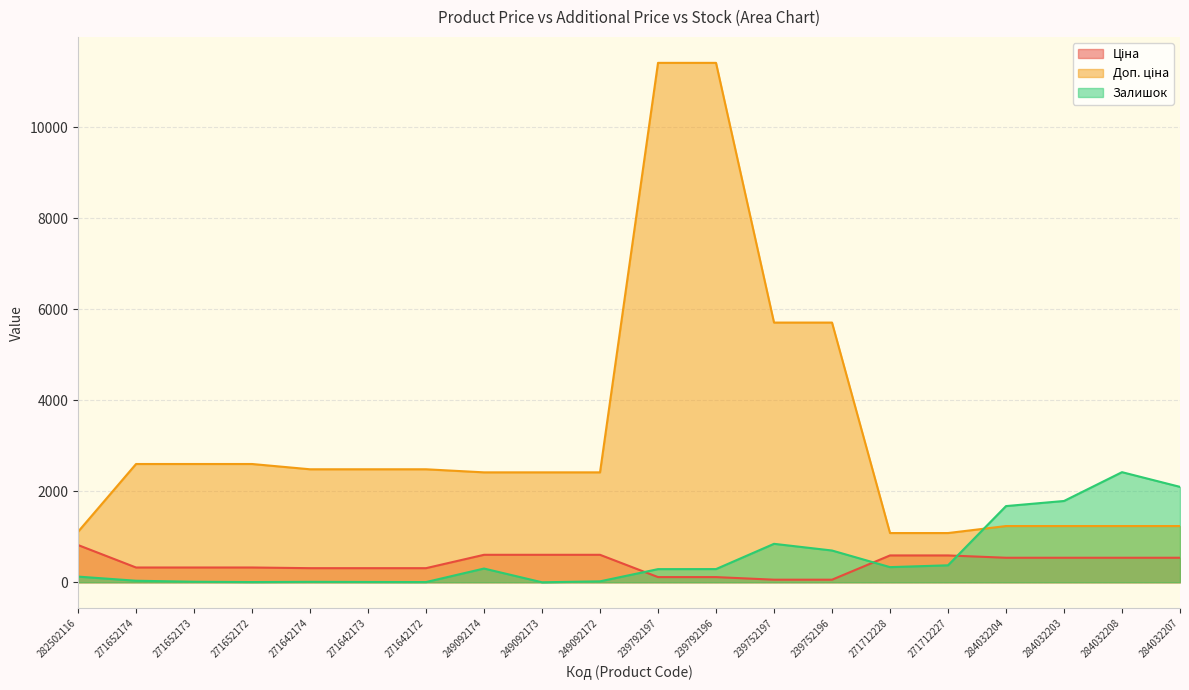

What is the value of the Доп. ціна point at the 16th from the left?

1081.7